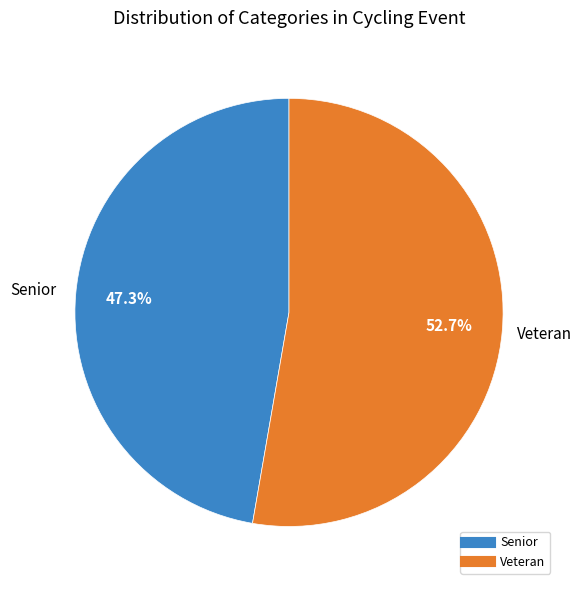

Does any single category account for the majority?

Yes